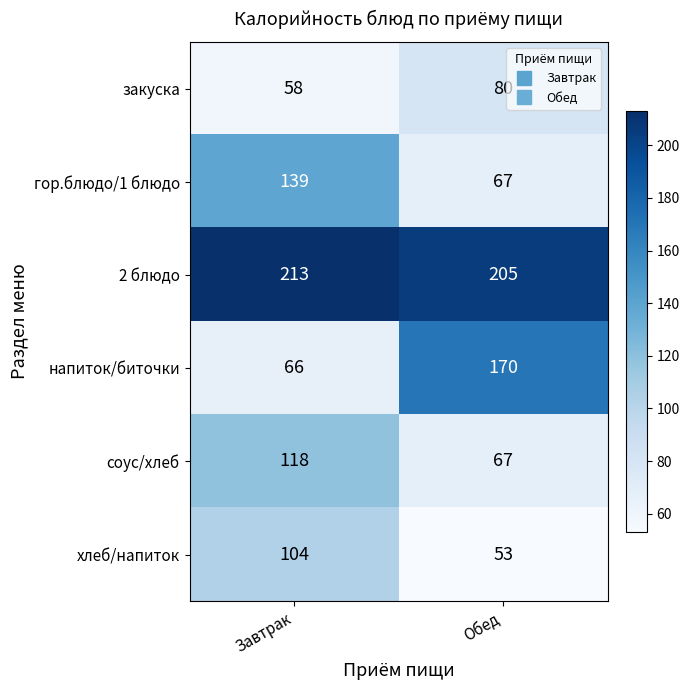

Read the хлеб/напиток value at Завтрак.

104